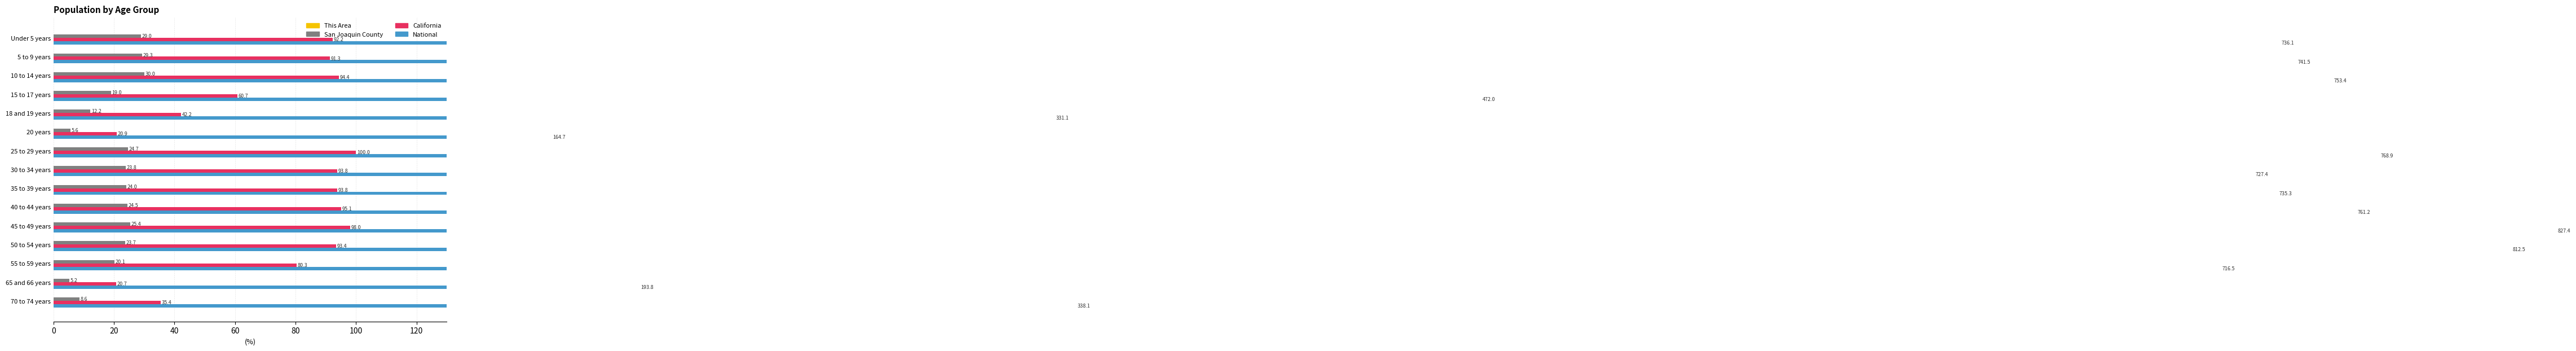

How many distinct data groups are displayed?

4